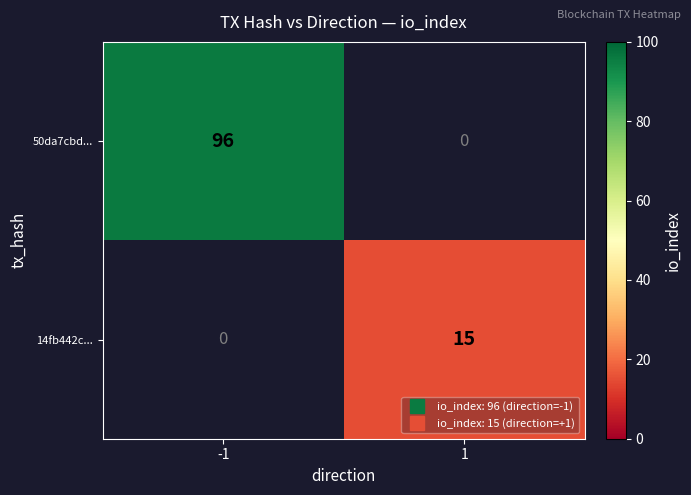

Is it true that 50da7cbd... equals 96 at -1?

True